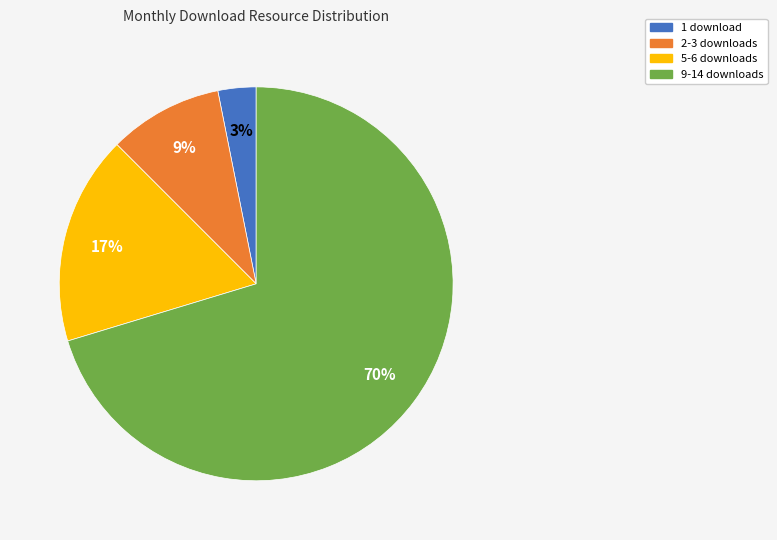

How many slices are in this pie chart?

4